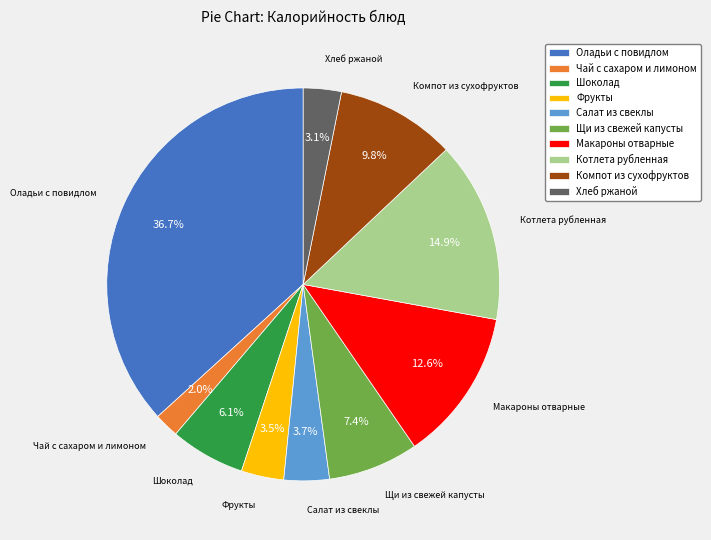

Does Котлета рубленная represent more than half of the total?

No